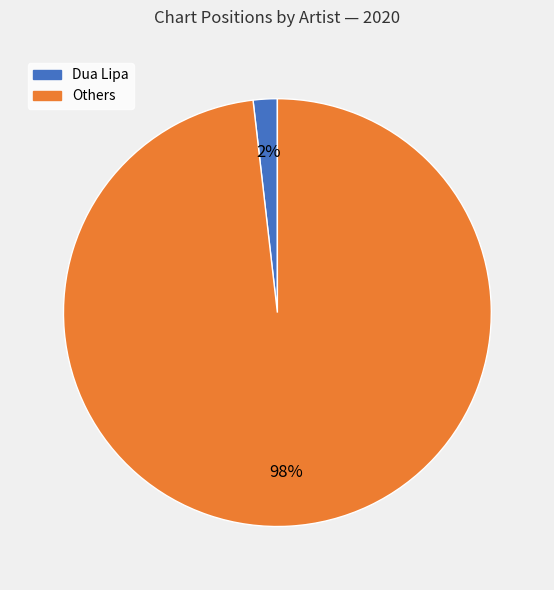

True or false: Others accounts for 91% of the total.

False